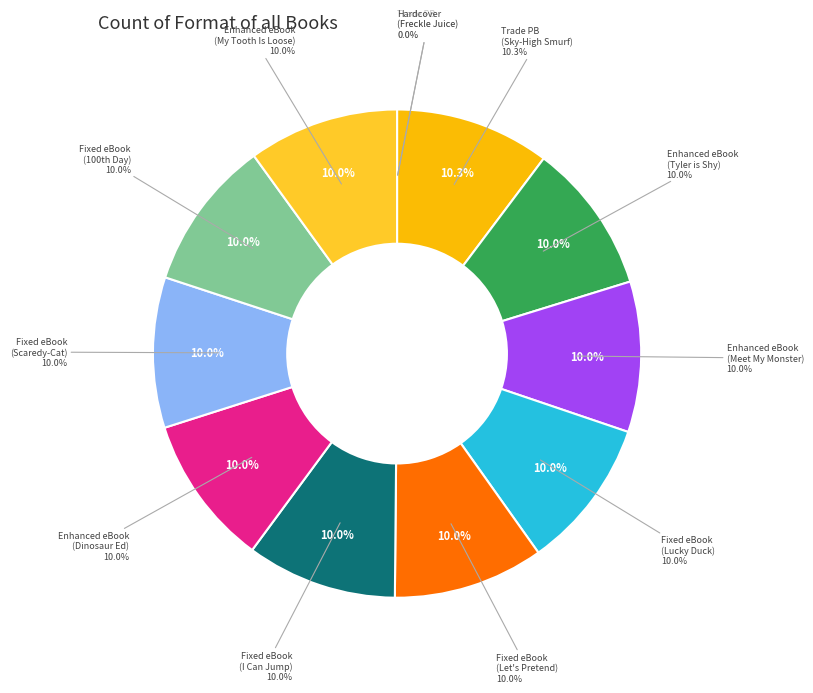

Combined, do Enhanced eBook (My Tooth Is Loose) and Hardcover (Freckle Juice) account for over 50%?

No